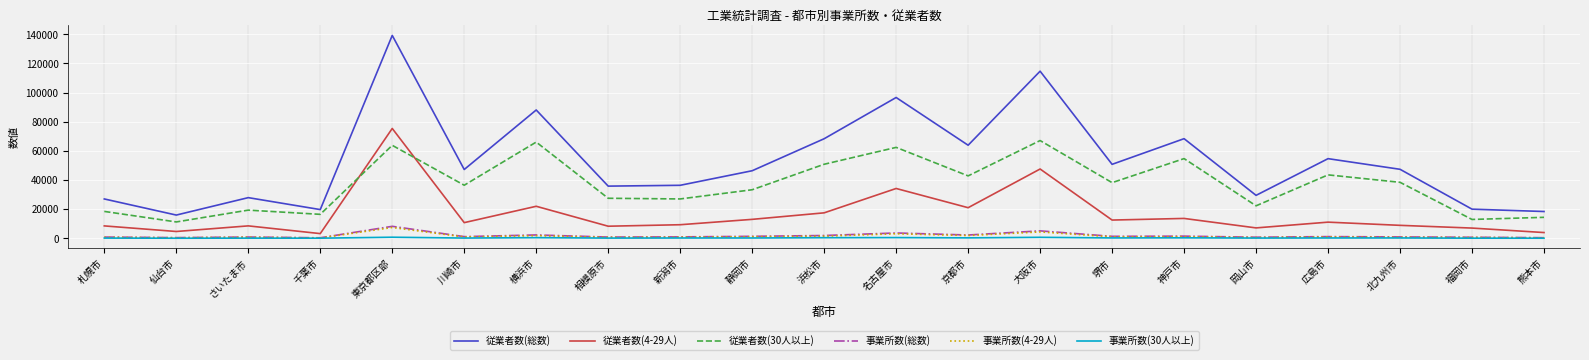

At which category is the sum across all series the highest?

東京都区部